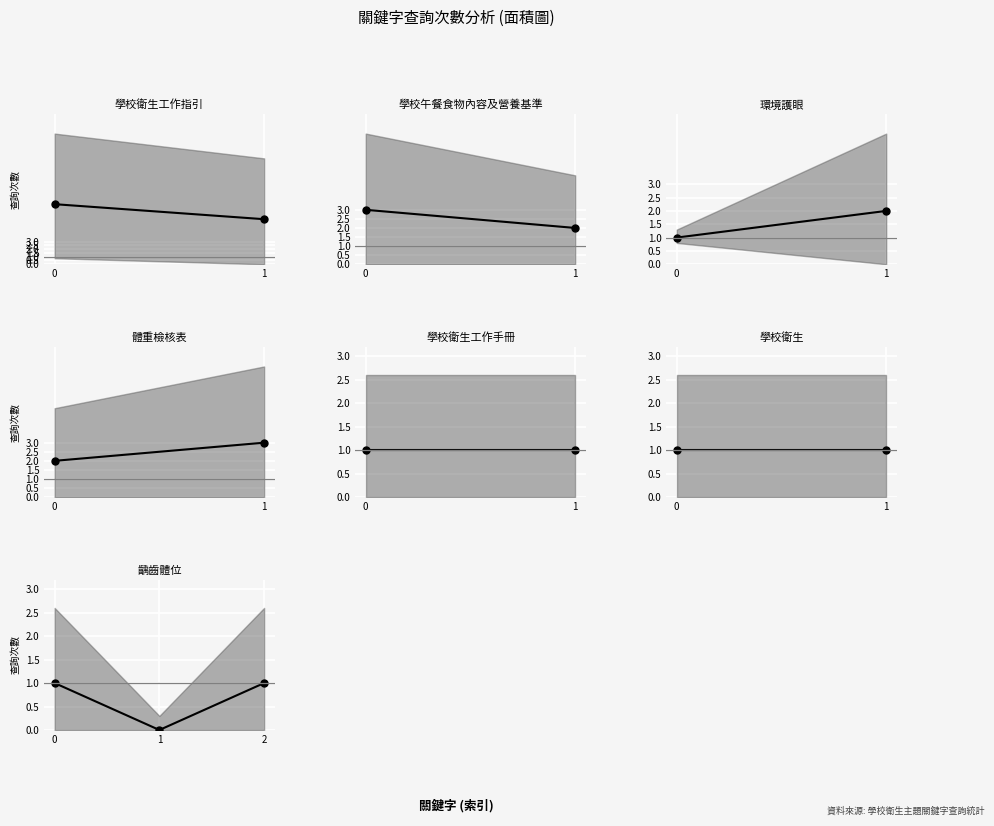

How many series are shown in this chart?

1